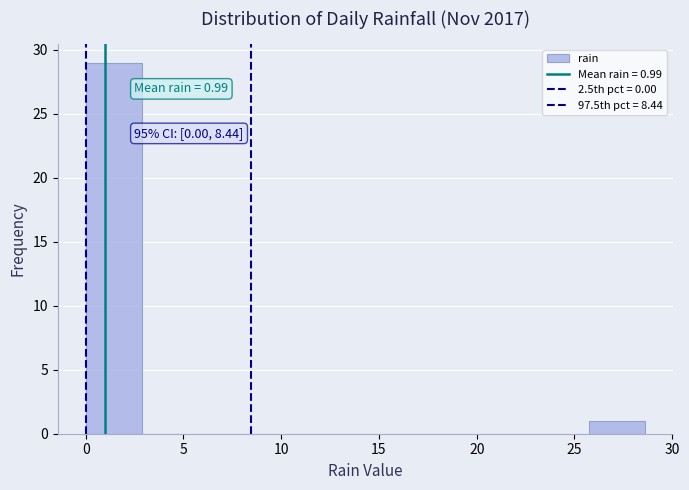

Which range on the x-axis has the tallest bar?

0.0 to 3.0